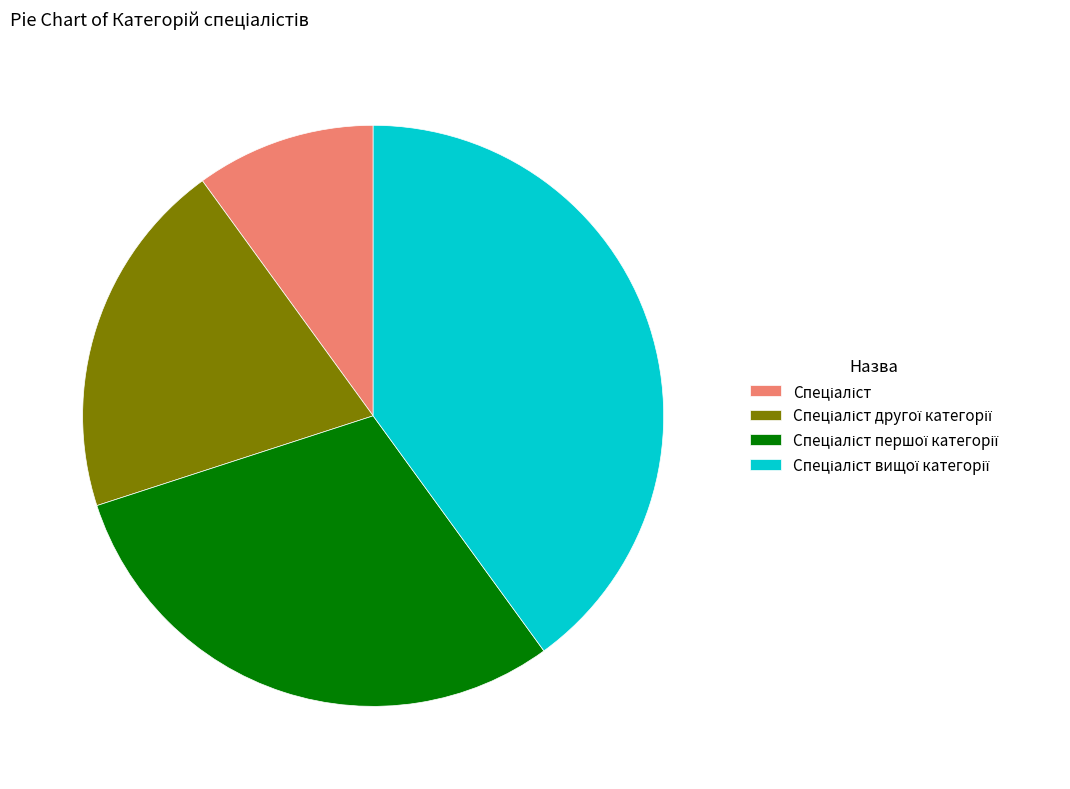

Does any single category account for the majority?

No